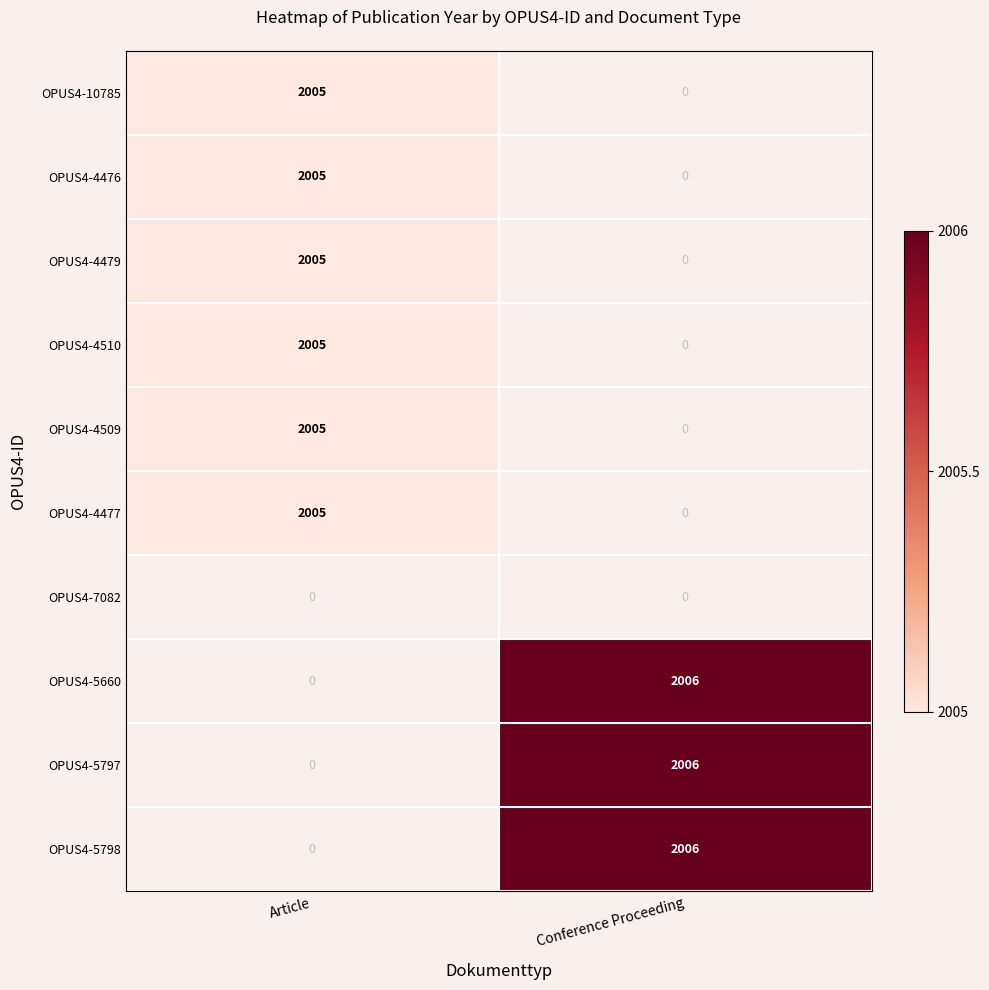

The OPUS4-4509 series shows 0 at Conference Proceeding. True or false?

True